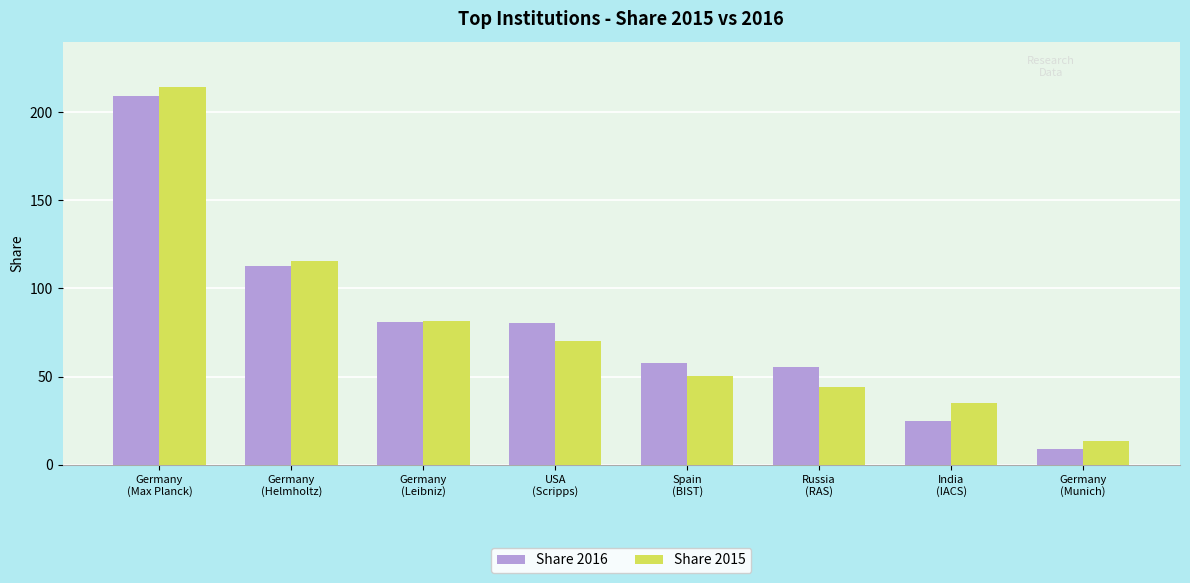

What is the value of the Share 2016 bar at the 8th from the left?

8.8